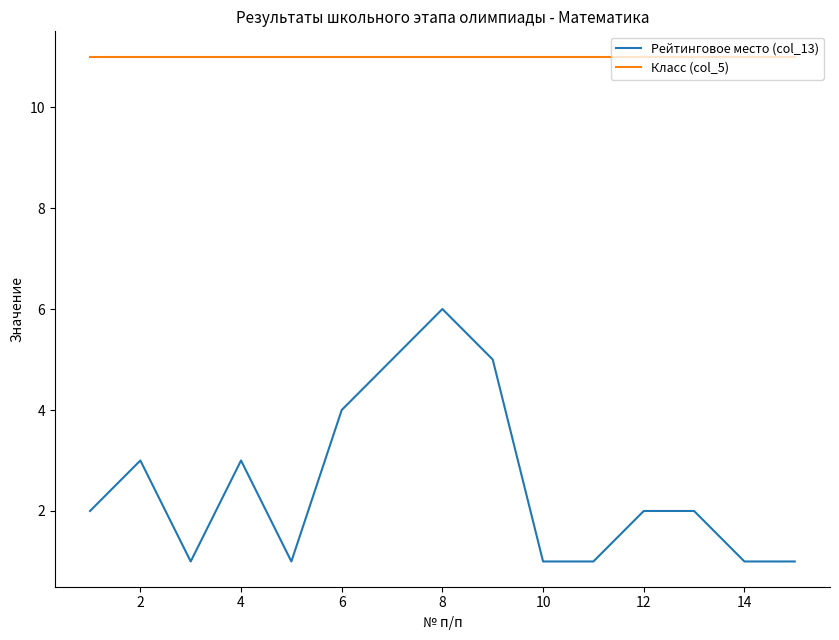

Reading right to left, transcribe all the data shown in this chart.

Рейтинговое место (col_13): 1	1	2	2	1	1	5	6	5	4	1	3	1	3	2
Класс (col_5): 11	11	11	11	11	11	11	11	11	11	11	11	11	11	11